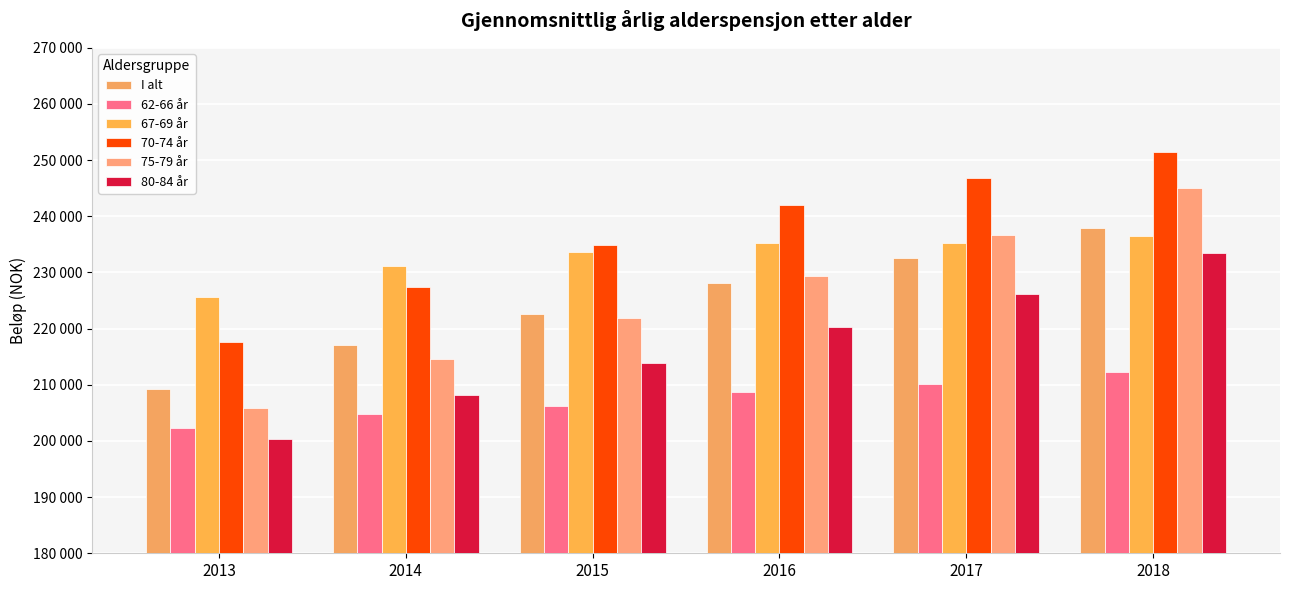

Reading left to right, extract all data points from this chart.

I alt: 209324.4	217026.7	222527.1	228071.8	232577.6	237855.9
62-66 år: 202324.9	204861.2	206247.3	208647.3	210168.3	212309.9
67-69 år: 225564.4	231108.4	233630.3	235163.2	235202.4	236549.0
70-74 år: 217611.0	227489.1	234893.6	241933.8	246780.2	251422.7
75-79 år: 205806.0	214608.3	221895.0	229431.1	236753.8	245037.5
80-84 år: 200411.3	208147.4	213883.1	220295.5	226117.2	233407.3